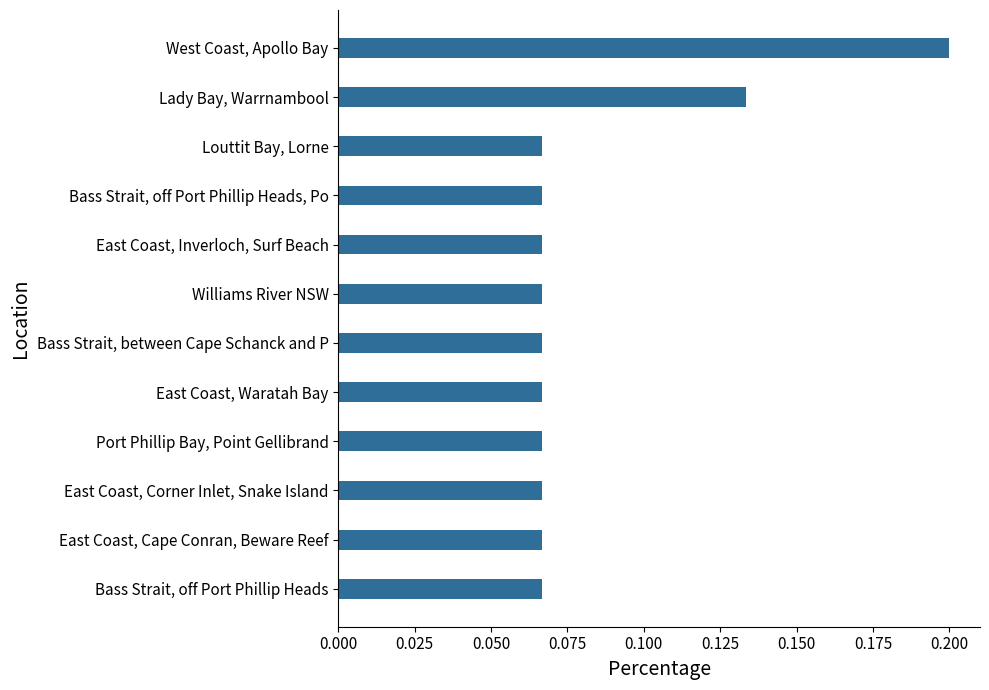

Are the bars horizontal?

Yes